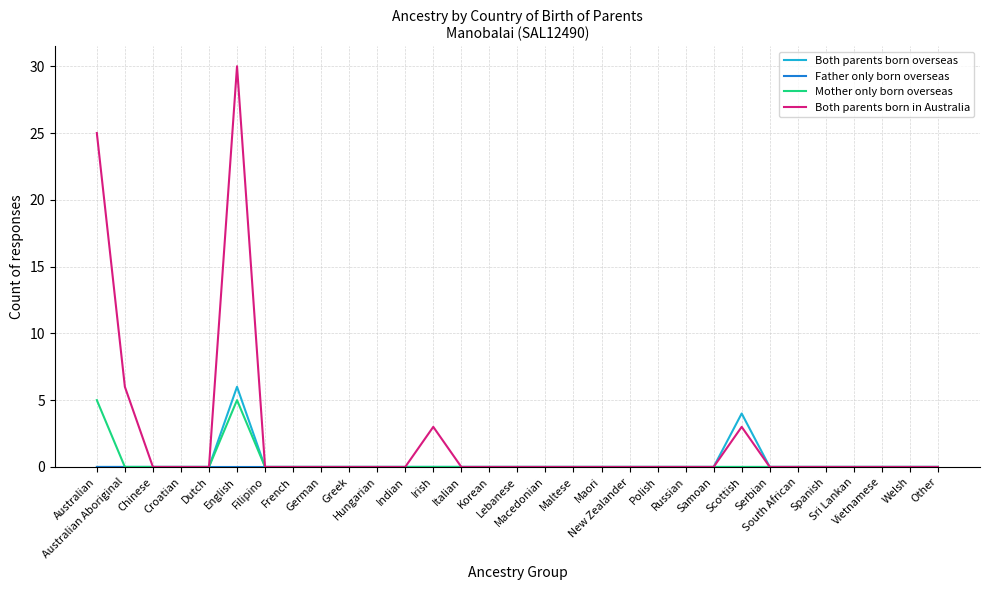

What is the difference between the second highest and second lowest values in the Both parents born in Australia series?

25